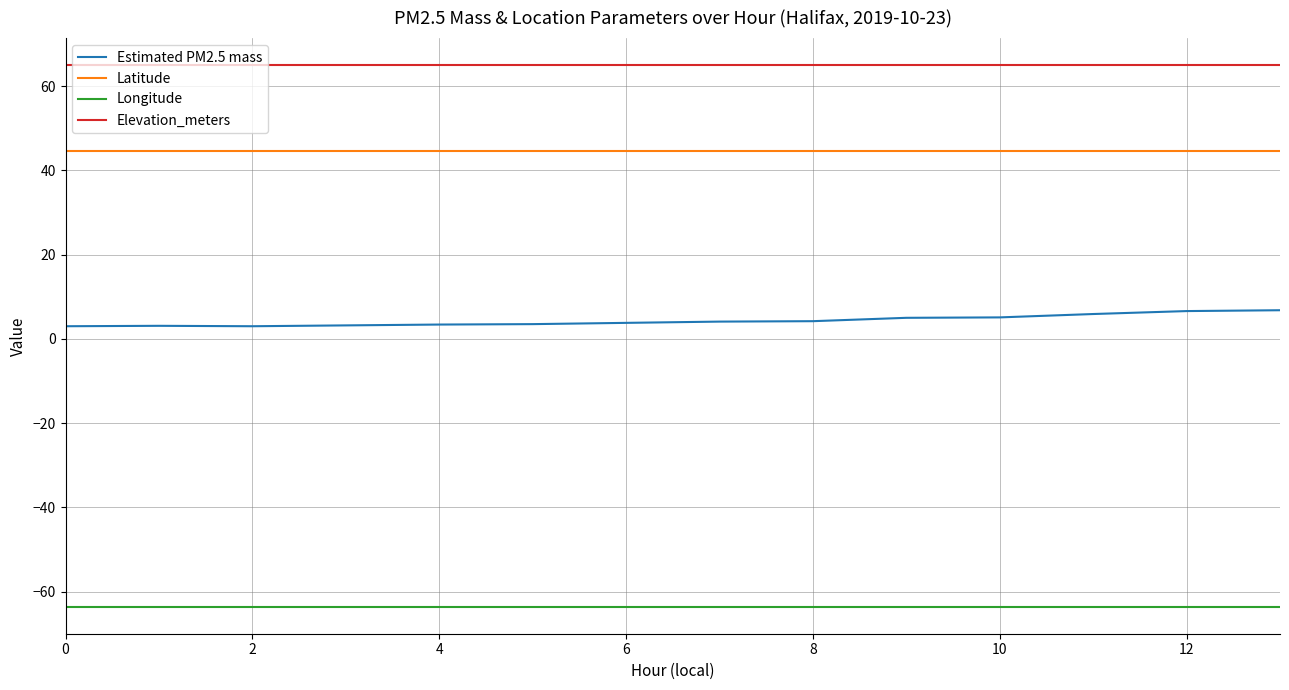

True or false: Elevation_meters and Estimated PM2.5 mass cross at least once.

False